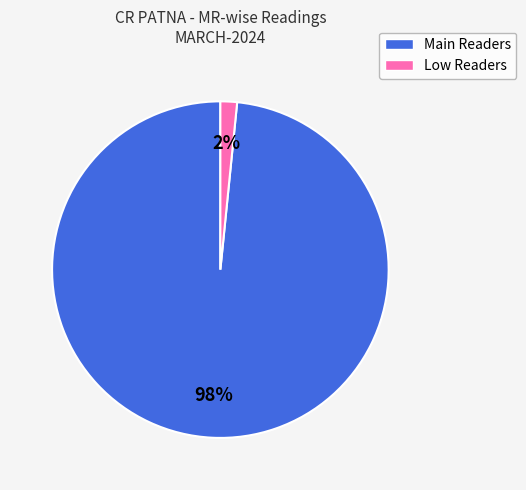

Is there any slice that represents more than half of the pie?

Yes